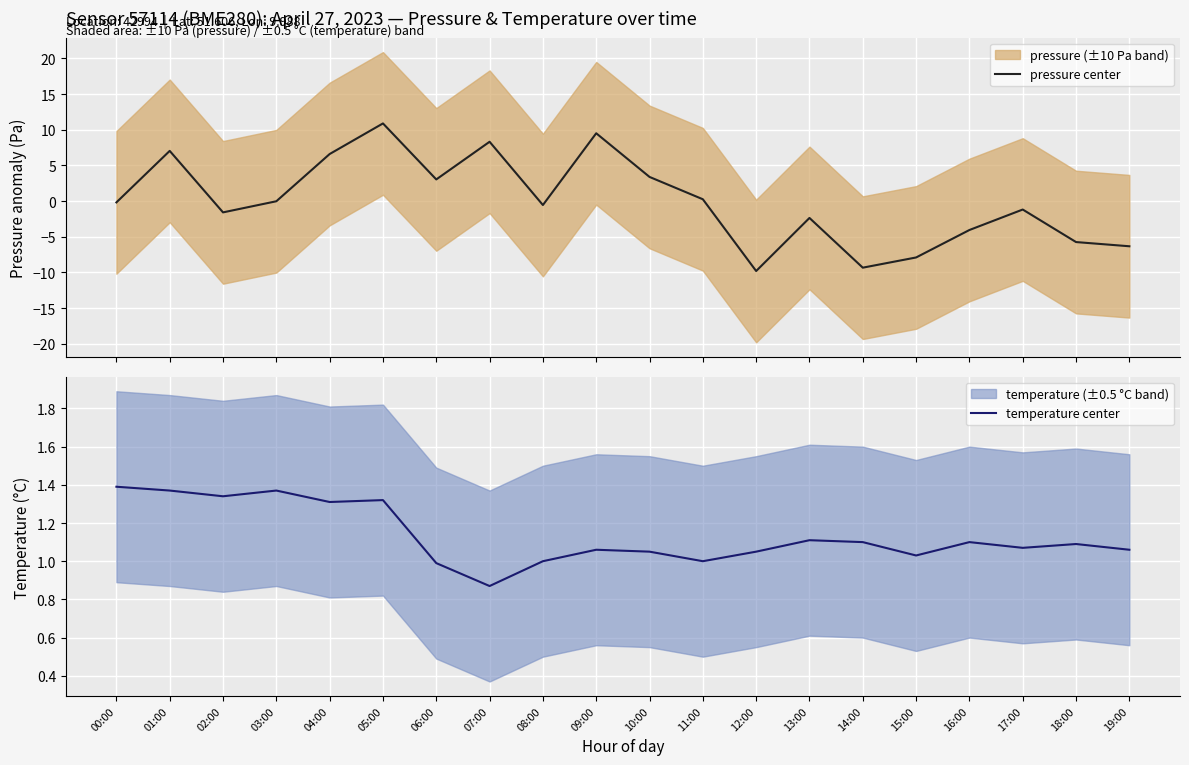

At which label is temperature center closest to 1?

08:00